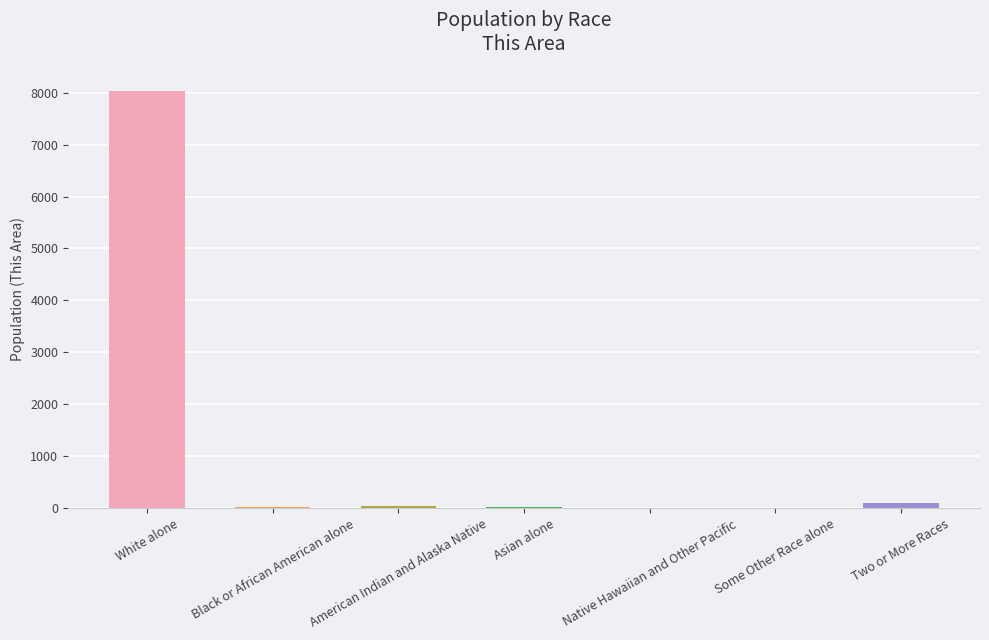

What is the maximum value shown in the chart?

8039